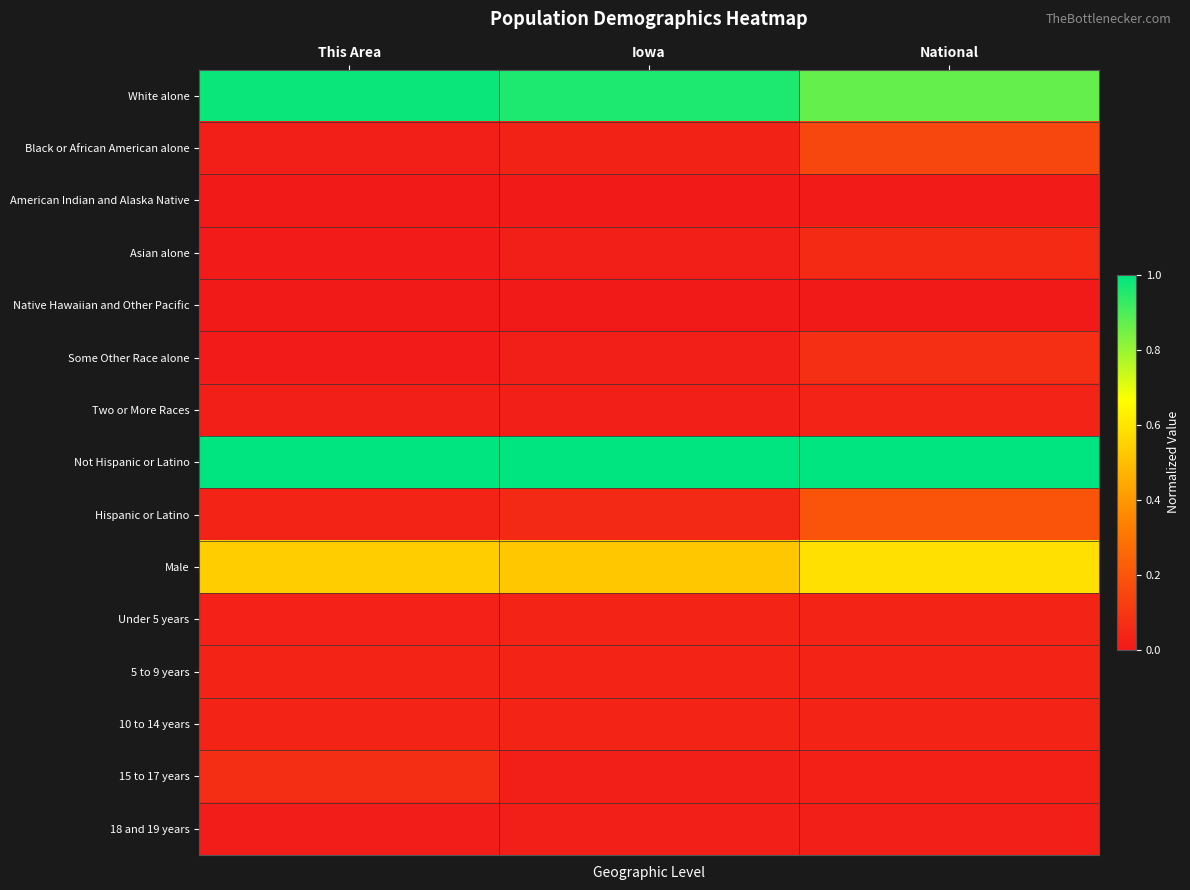

At which category is the sum across all series the highest?

National